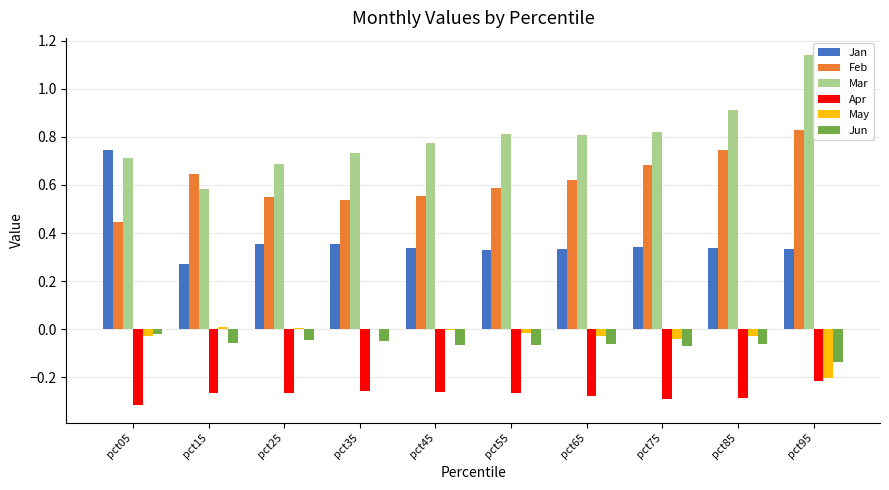

Is the value of Jun at pct45 greater than the value of Jan at pct85?

No